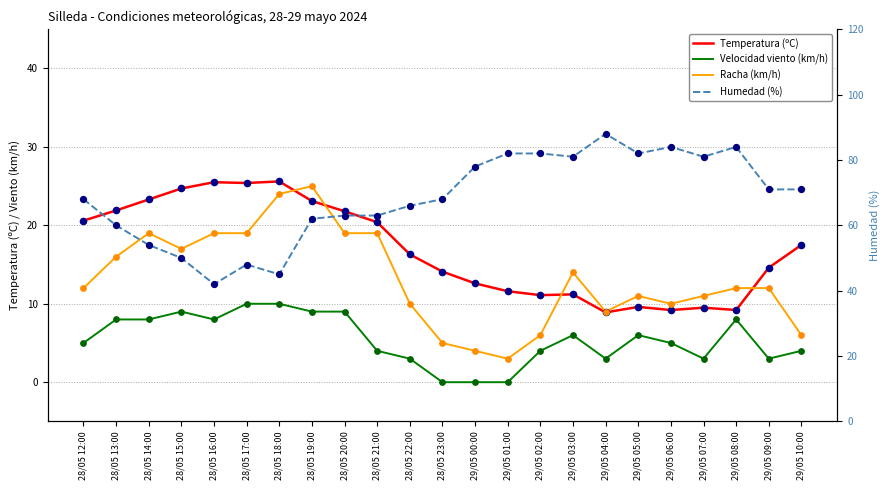

What are all the series names shown in the legend?

Temperatura (ºC), Velocidad viento (km/h), Racha (km/h), Humedad (%)